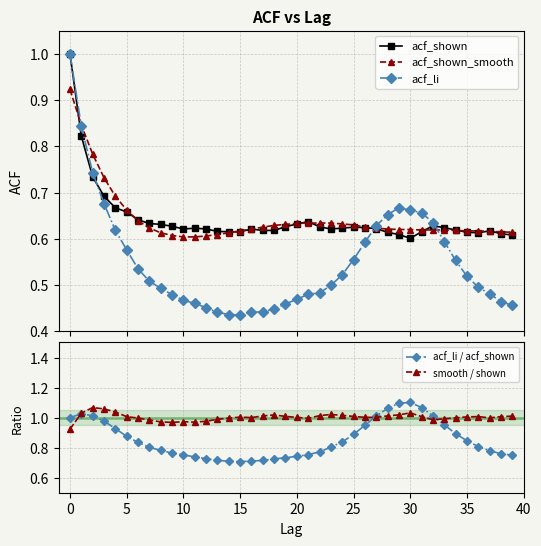

Is this an area chart (filled region under the line)?

No